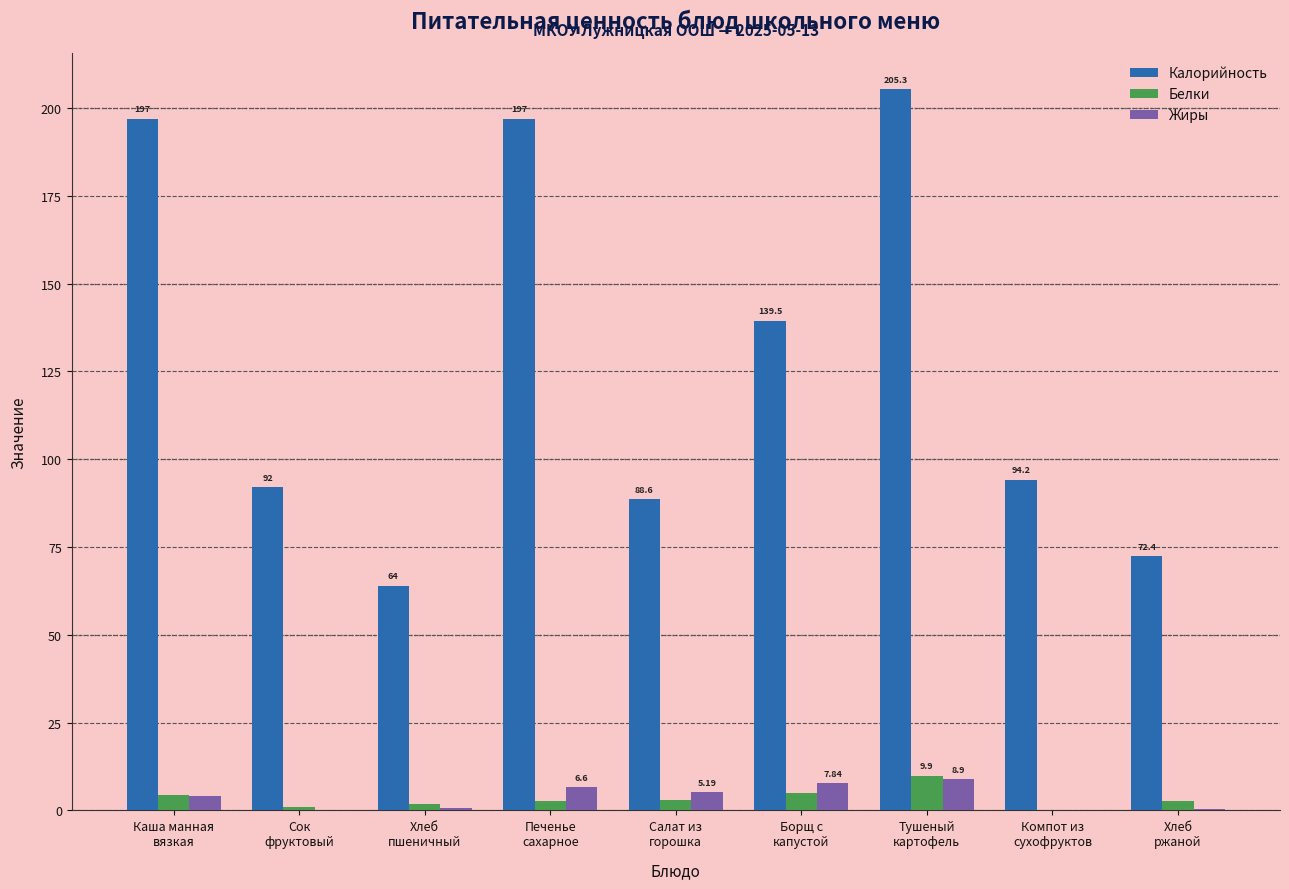

The Калорийность series shows 128.5 at Сок
фруктовый. True or false?

False